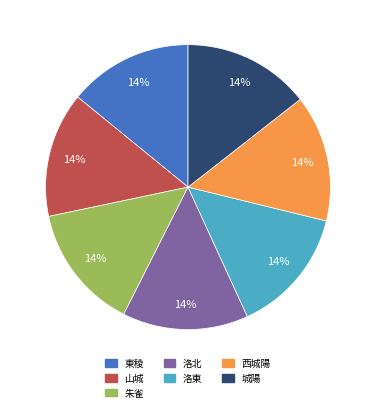

To the nearest percent, what portion does 洛東 represent?

14%